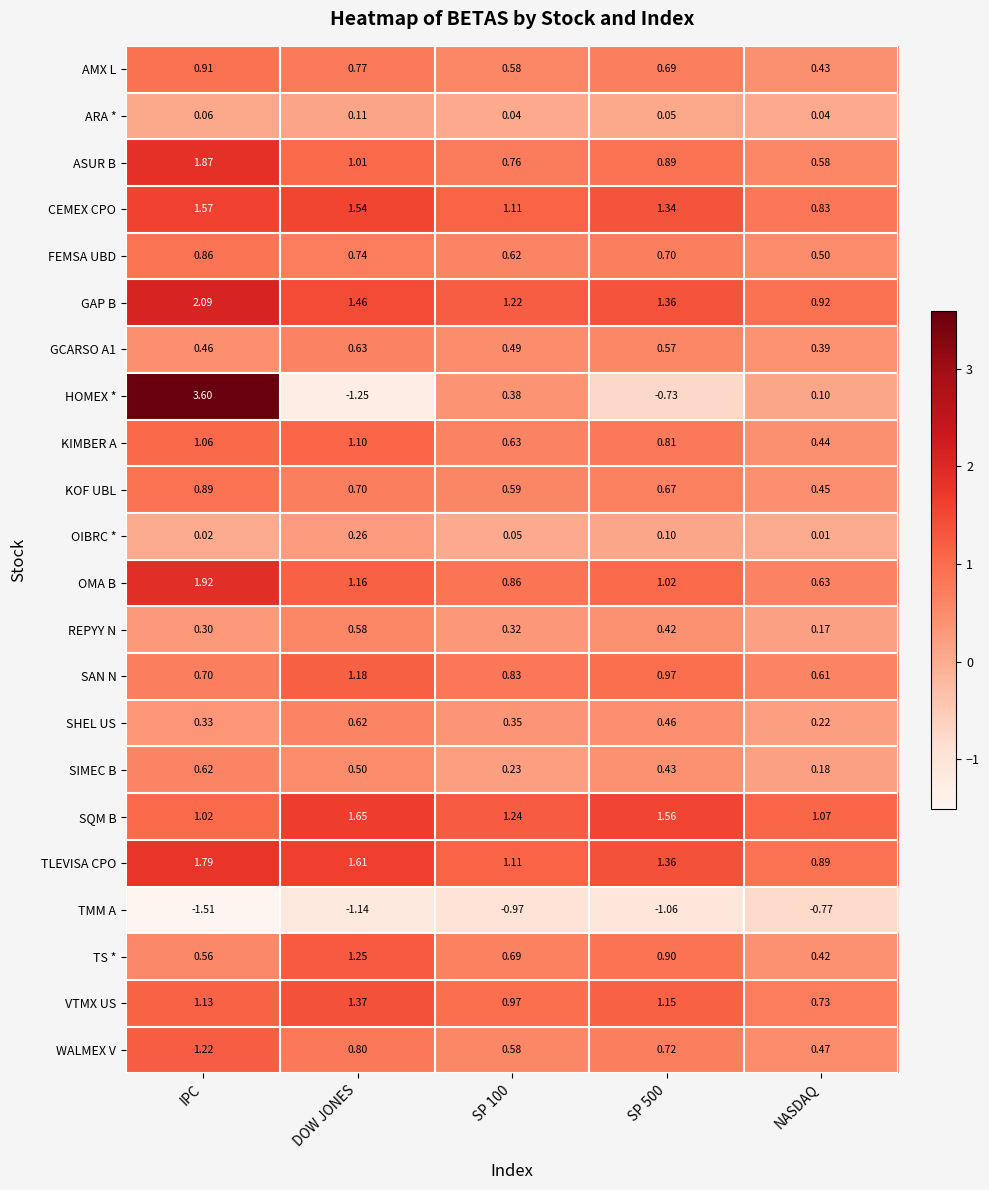

At which category is the sum across all series the highest?

IPC